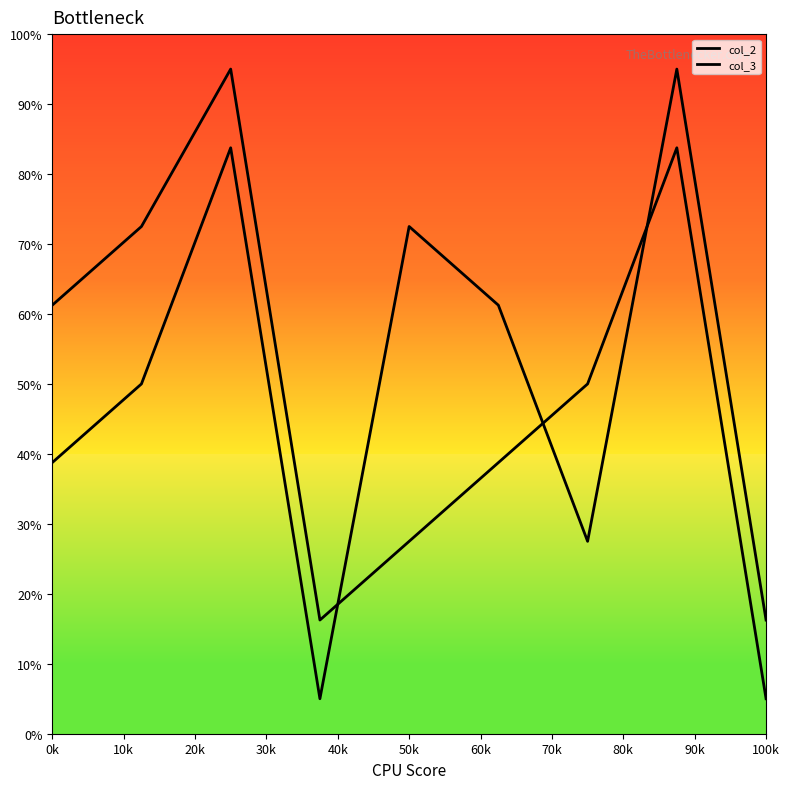

Is this an area chart (filled region under the line)?

No